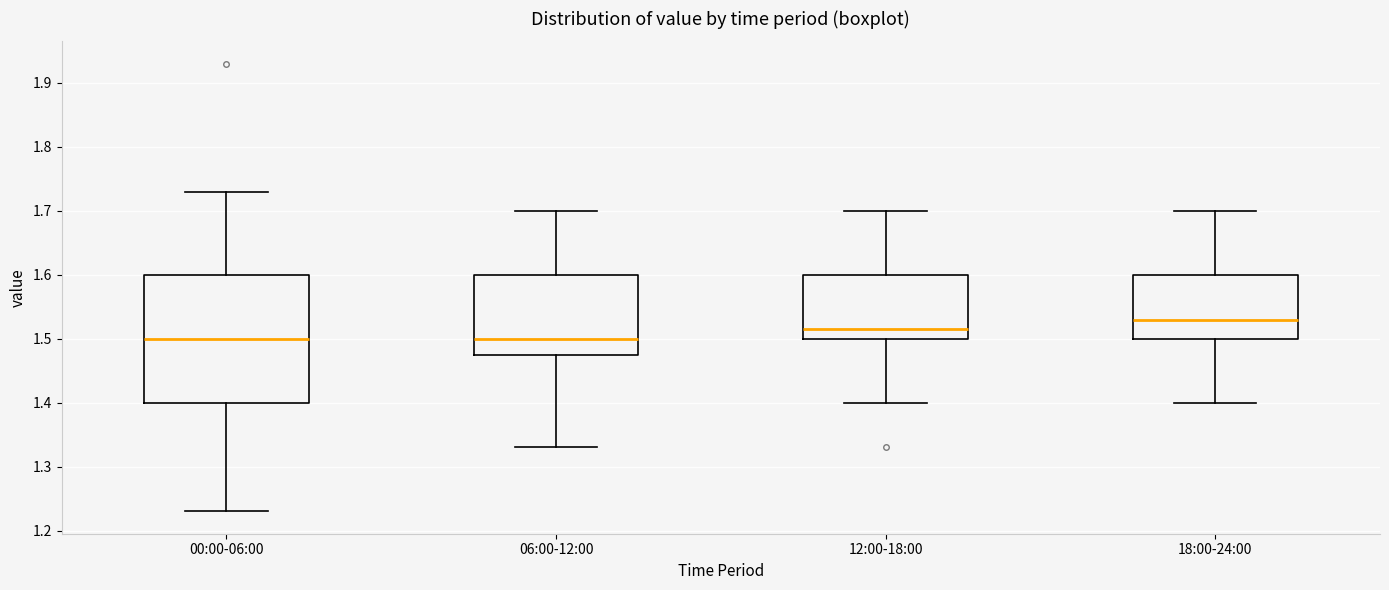

Reading left to right, transcribe this box plot: for each box, give where its median line is, the range the box spans, and where its two whiskers end, as read against the y-axis. The values are not printed on the chart, so give them approximately, as read against the axis.

00:00-06:00: median 1.50, box 1.40 to 1.60, whiskers 1.23 to 1.73
06:00-12:00: median 1.50, box 1.48 to 1.60, whiskers 1.33 to 1.70
12:00-18:00: median 1.52, box 1.50 to 1.60, whiskers 1.40 to 1.70
18:00-24:00: median 1.53, box 1.50 to 1.60, whiskers 1.40 to 1.70